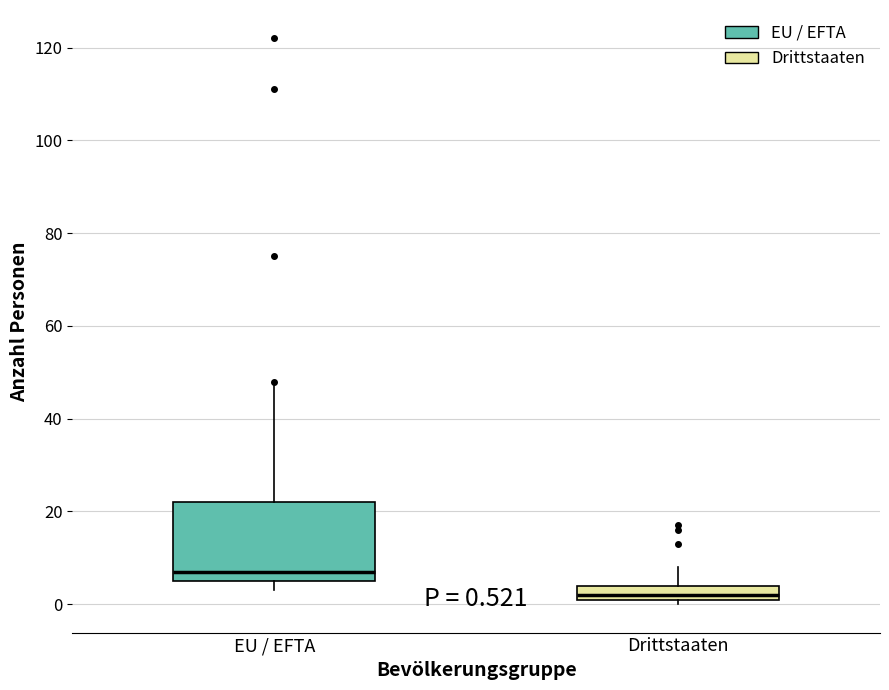

Comparing the boxes themselves (not the whiskers), which one is the tallest?

EU / EFTA